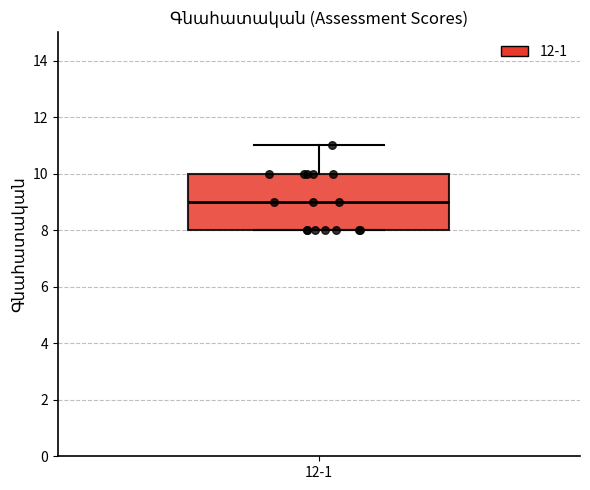

Transcribe this box plot: give where the median line is, the range the box spans, and where the two whiskers end, as read against the y-axis. The values are not printed on the chart, so give them approximately, as read against the axis.

median 9, box 8 to 10, whiskers 8 to 11